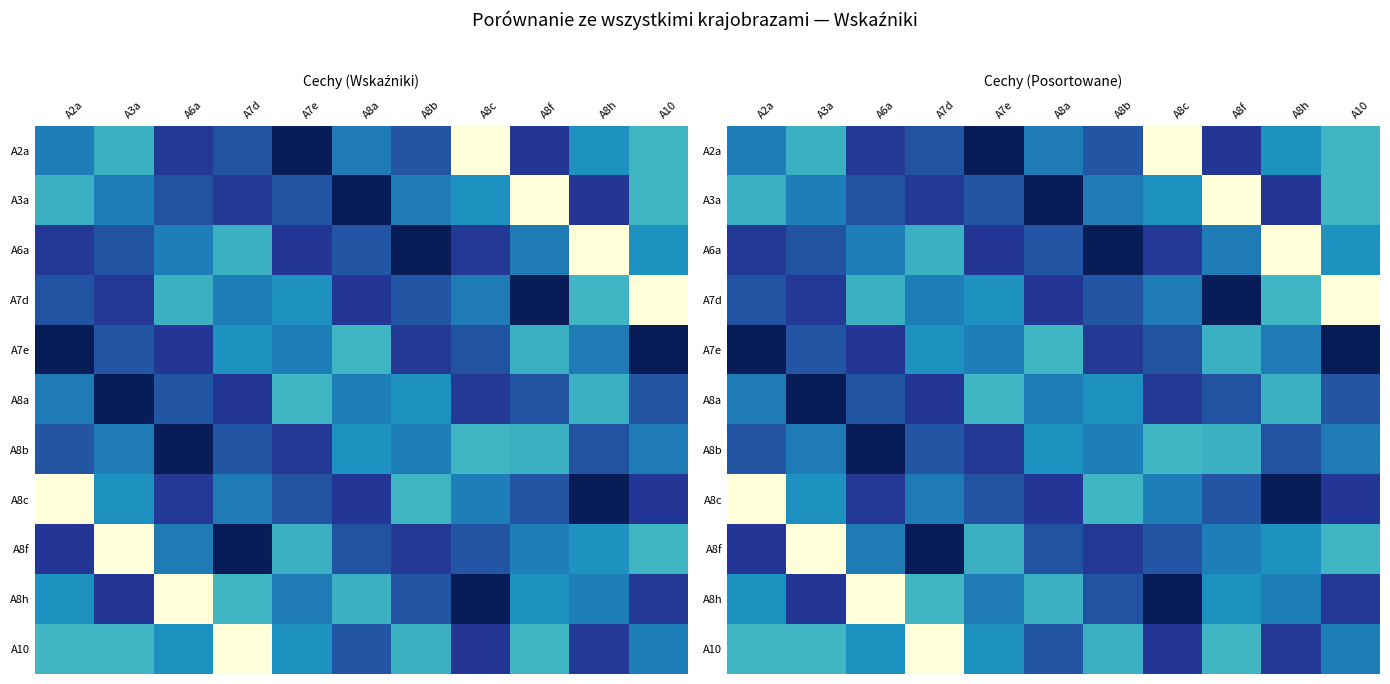

Is it true that A8a equals -0.2 at A8h?

True